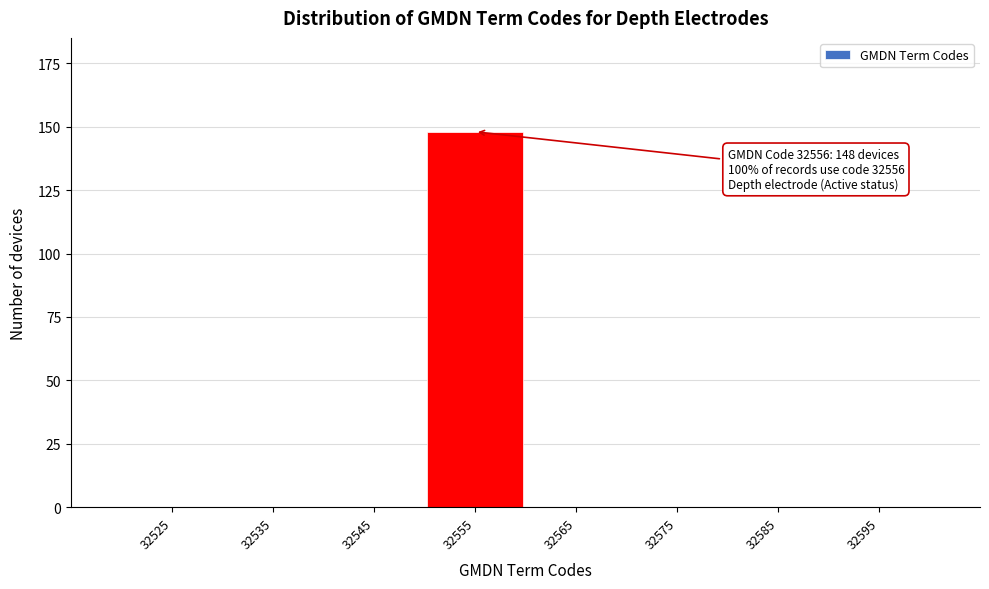

Reading left to right, extract all data points from this chart.

32525=0	32535=0	32545=0	32555=148	32565=0	32575=0	32585=0	32595=0